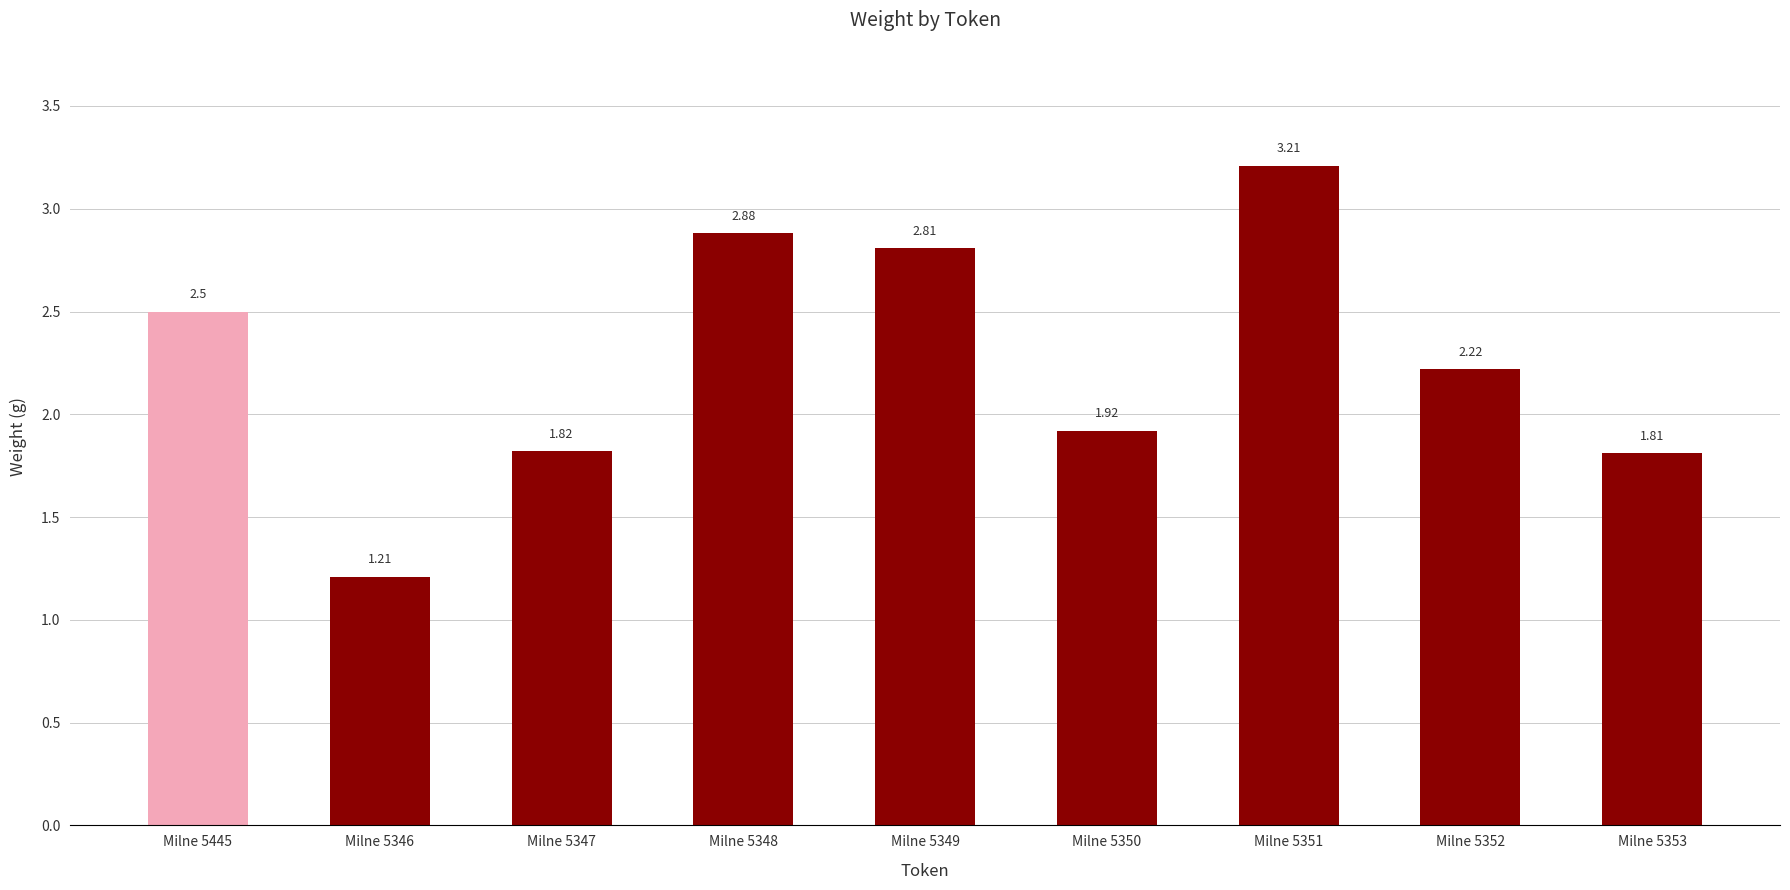

What is the change in value from Milne 5351 to Milne 5353?

-1.4